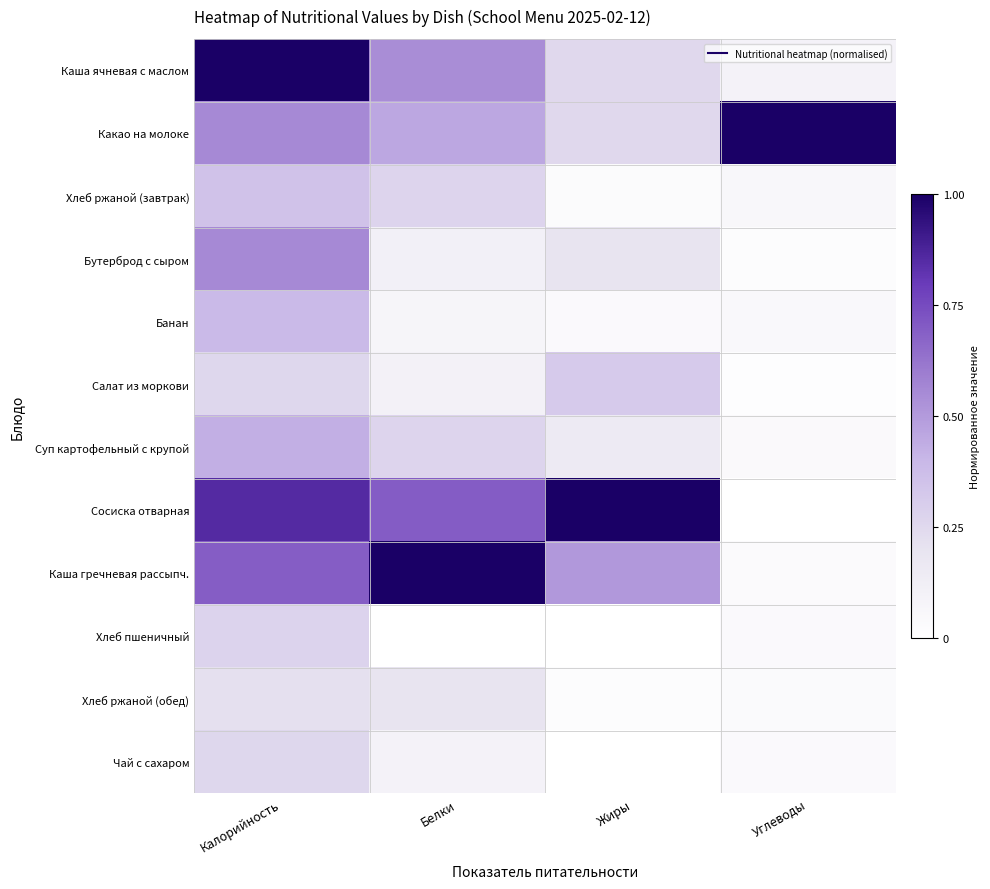

Reading right to left, list all the values displayed in this chart.

Каша ячневая с маслом: Углеводы=0.1	Жиры=0.3	Белки=0.5	Калорийность=1.0
Какао на молоке: Углеводы=1.0	Жиры=0.3	Белки=0.5	Калорийность=0.6
Хлеб ржаной (завтрак): Углеводы=0.1	Жиры=0.0	Белки=0.3	Калорийность=0.4
Бутерброд с сыром: Углеводы=0.0	Жиры=0.2	Белки=0.1	Калорийность=0.6
Банан: Углеводы=0.1	Жиры=0.0	Белки=0.1	Калорийность=0.4
Салат из моркови: Углеводы=0.0	Жиры=0.3	Белки=0.1	Калорийность=0.3
Суп картофельный с крупой: Углеводы=0.0	Жиры=0.2	Белки=0.3	Калорийность=0.4
Сосиска отварная: Углеводы=0.0	Жиры=1.0	Белки=0.7	Калорийность=0.9
Каша гречневая рассыпч.: Углеводы=0.0	Жиры=0.5	Белки=1.0	Калорийность=0.7
Хлеб пшеничный: Углеводы=0.0	Жиры=0.0	Белки=0.0	Калорийность=0.3
Хлеб ржаной (обед): Углеводы=0.0	Жиры=0.0	Белки=0.2	Калорийность=0.2
Чай с сахаром: Углеводы=0.0	Жиры=0.0	Белки=0.1	Калорийность=0.3